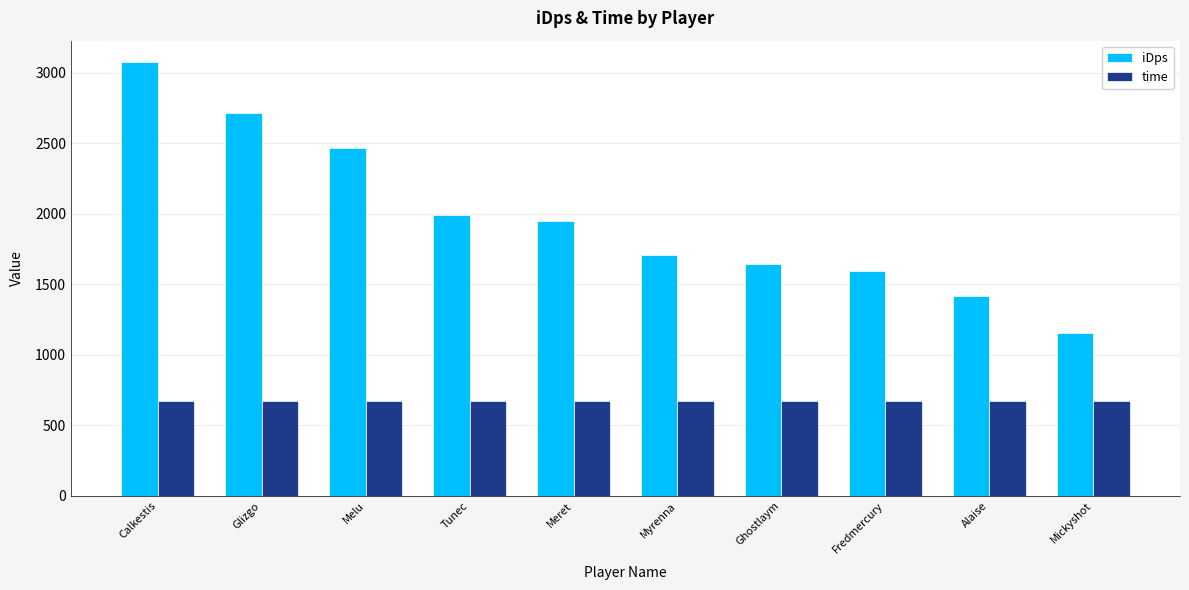

At which category is the sum across all series the highest?

Calkestis